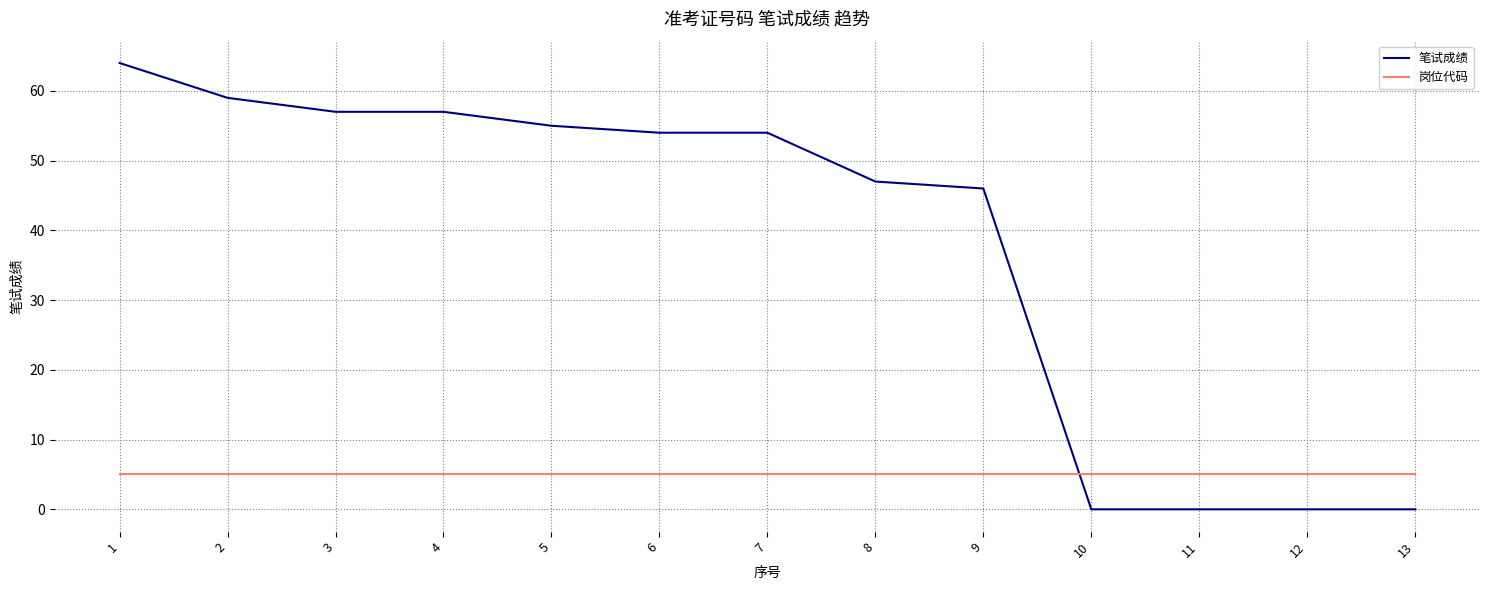

Rank the series by their maximum value, from highest to lowest.

笔试成绩, 岗位代码